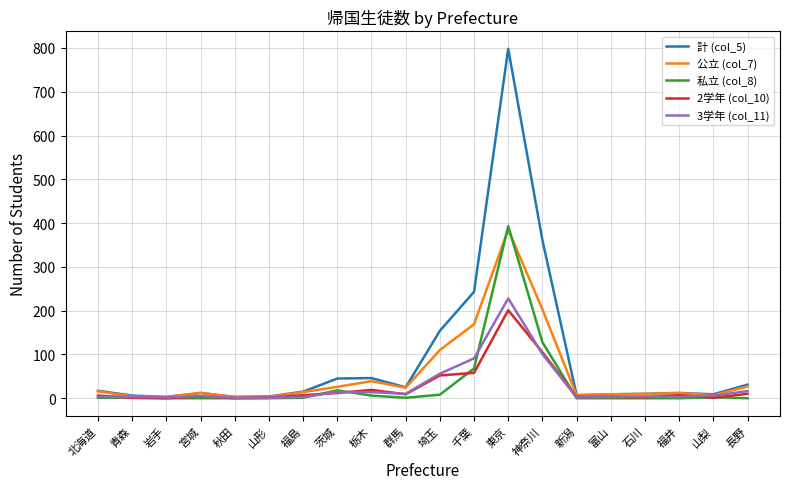

Which series has the widest spread of values?

計 (col_5)